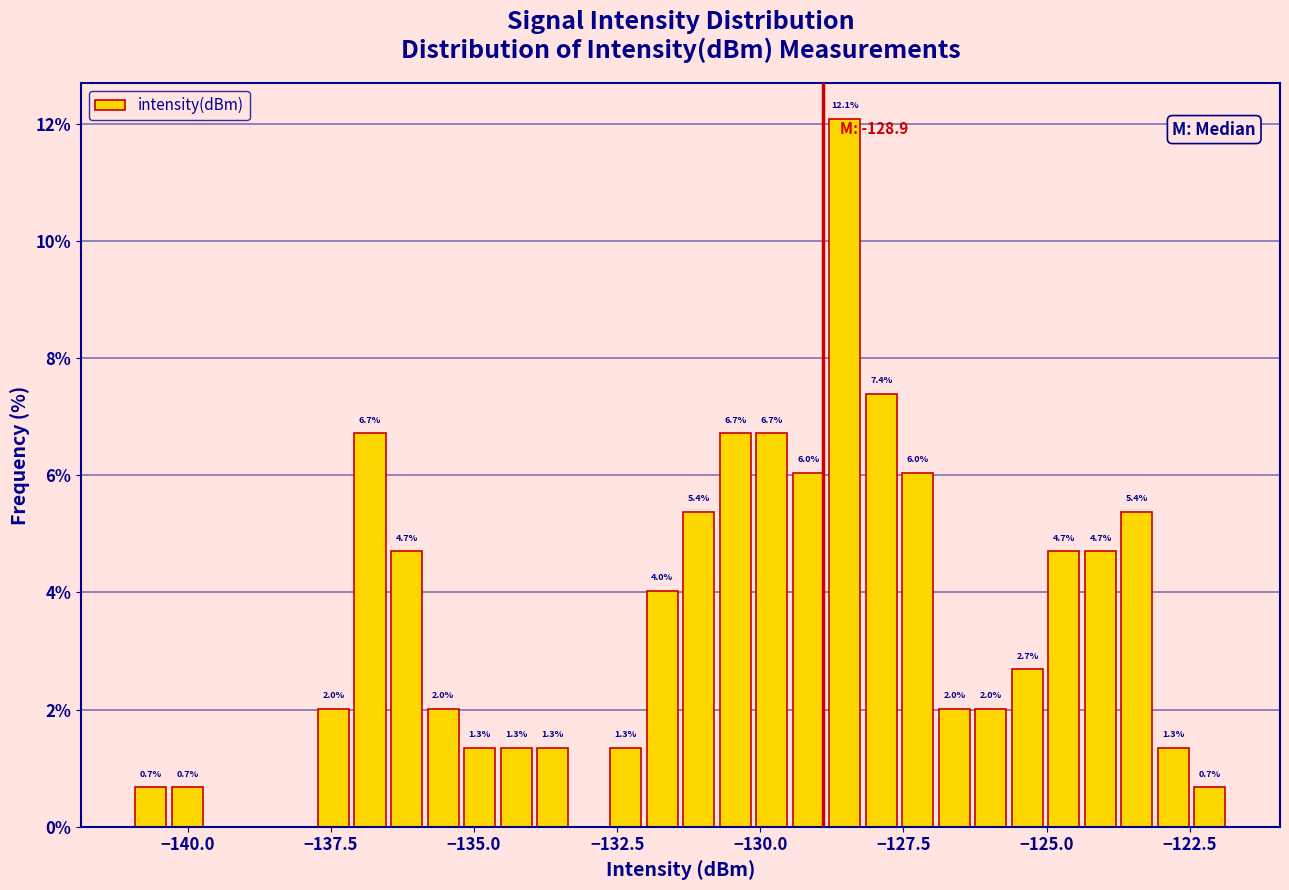

Around what value on the x-axis is the tallest bar? Give the approximate position of its centre, as read against the axis.

-128.5